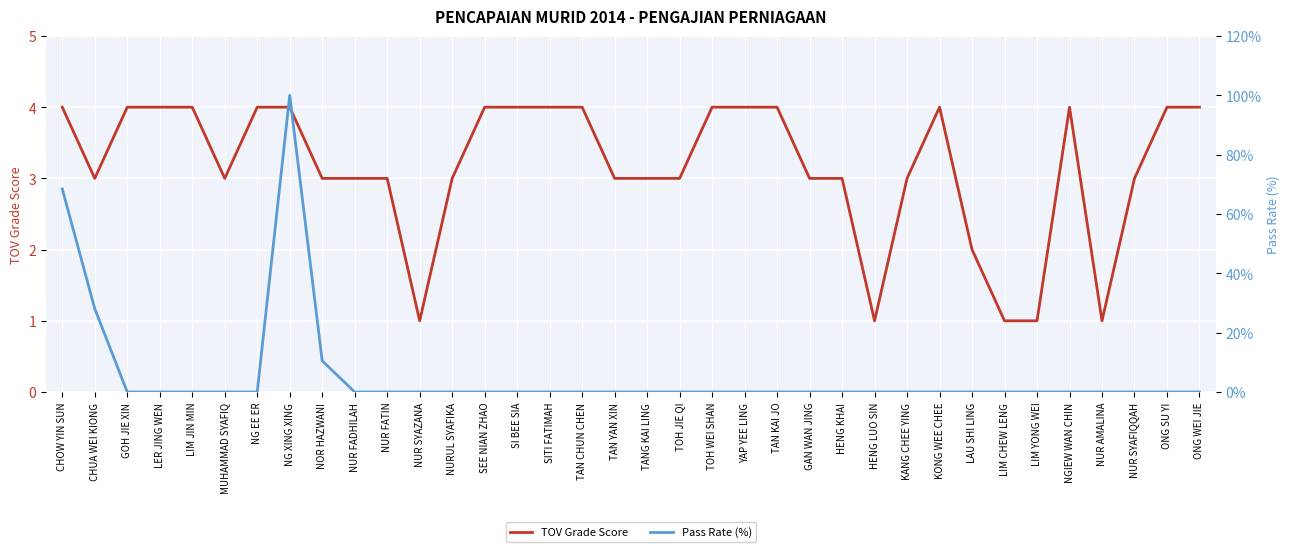

The value of Pass Rate (%) at NG EE ER is 52.7. True or false?

False